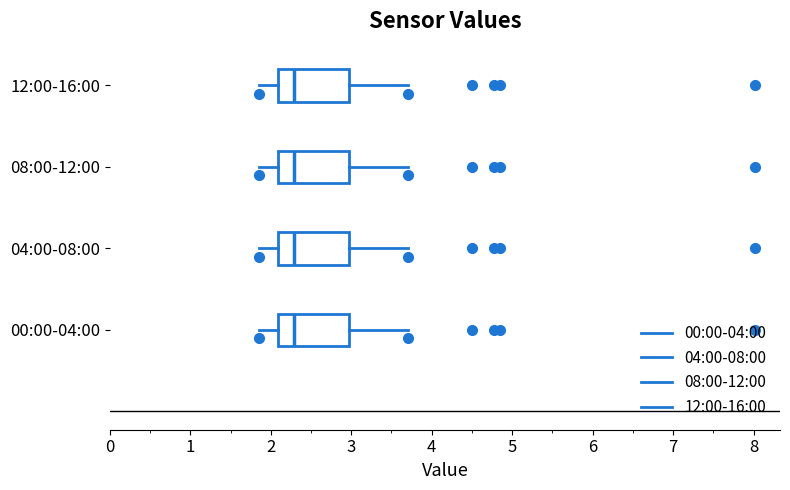

Reading bottom to top, read every box against the x-axis: the position of its median line, the range the box covers, and the ends of its whiskers. The values are not printed on the chart, so give them approximately, as read against the axis.

00:00-04:00: median 2.3, box 2.1 to 3.0, whiskers 1.9 to 3.7
04:00-08:00: median 2.3, box 2.1 to 3.0, whiskers 1.9 to 3.7
08:00-12:00: median 2.3, box 2.1 to 3.0, whiskers 1.9 to 3.7
12:00-16:00: median 2.3, box 2.1 to 3.0, whiskers 1.9 to 3.7